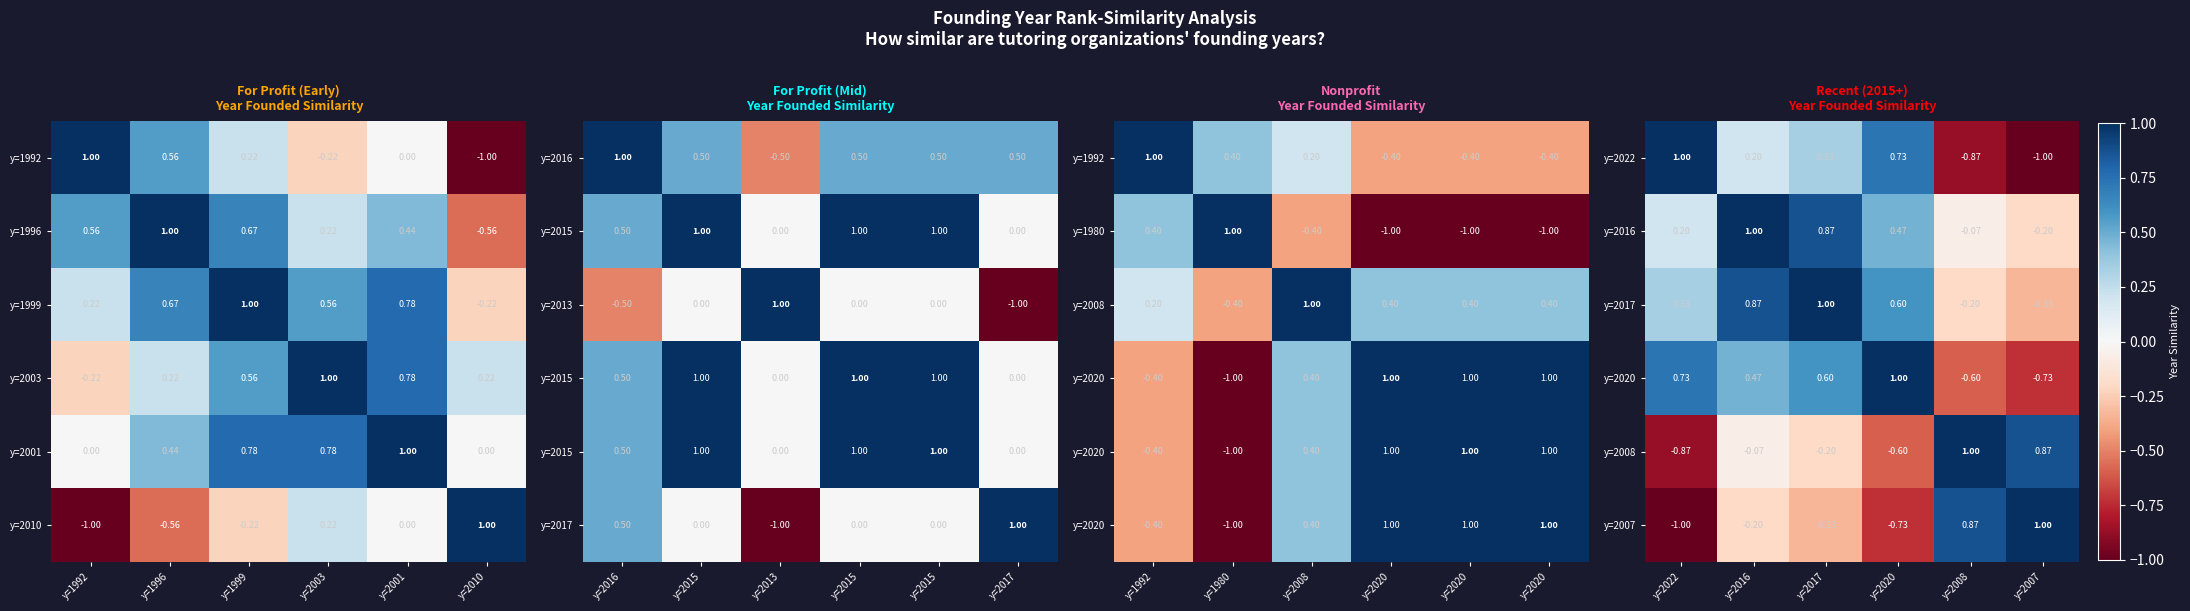

Is it true that y=2016 equals 0.4 at y=2017?

False